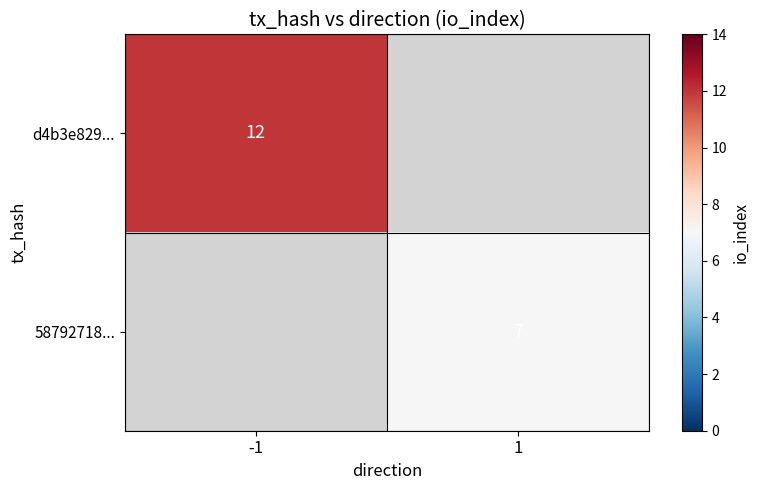

Is it true that d4b3e829... equals 12 at -1?

True